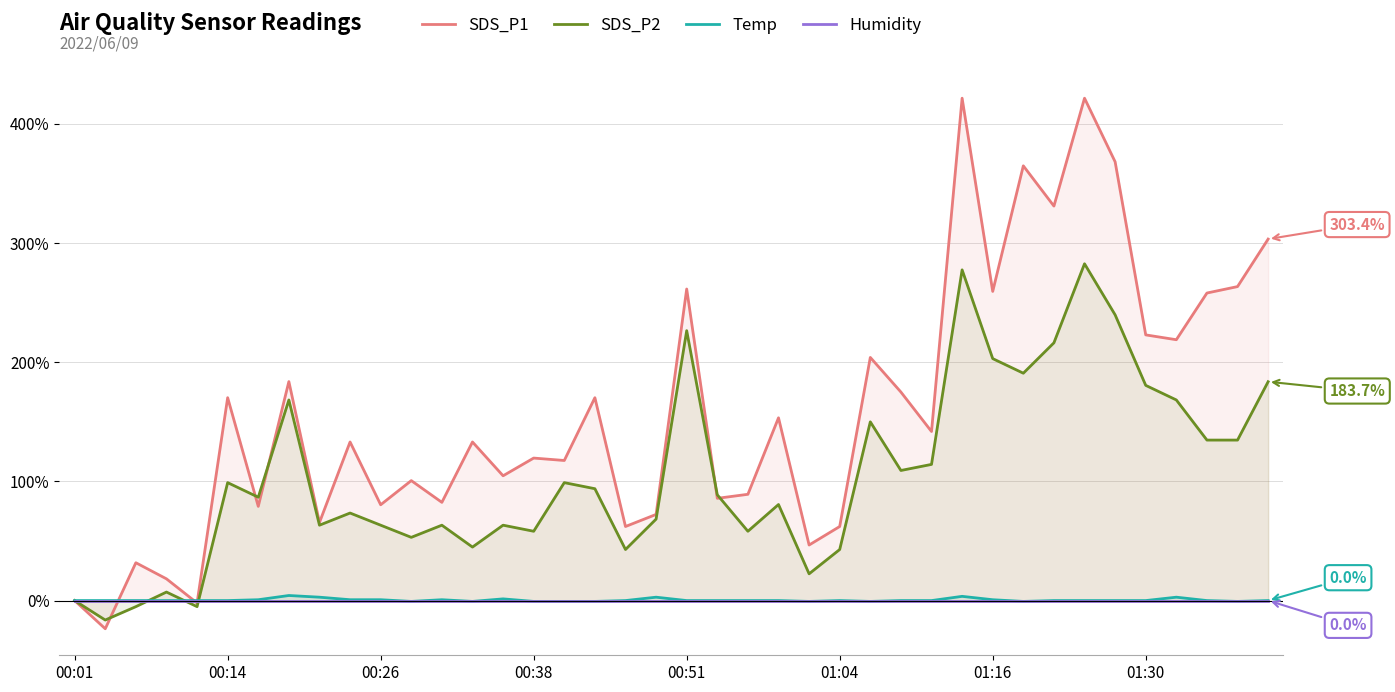

Which series ends up on top after the final intersection of Humidity and SDS_P1?

SDS_P1